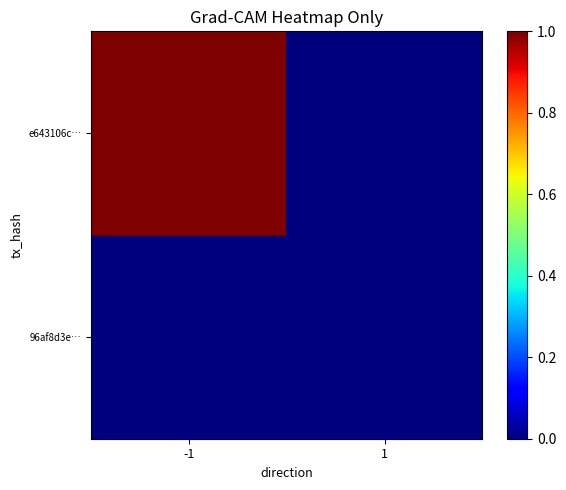

List the series in order of their overall mean, lowest first.

96af8d3e…, e643106c…